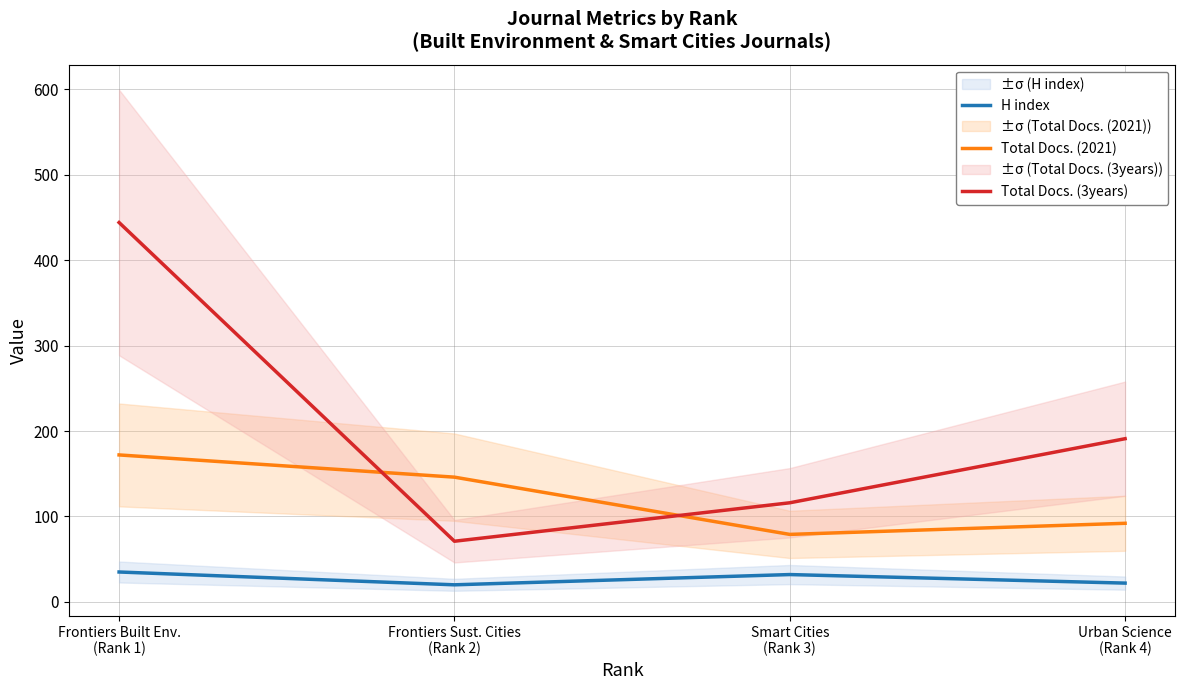

Where is the first local minimum for H index?

Frontiers Sust. Cities
(Rank 2)